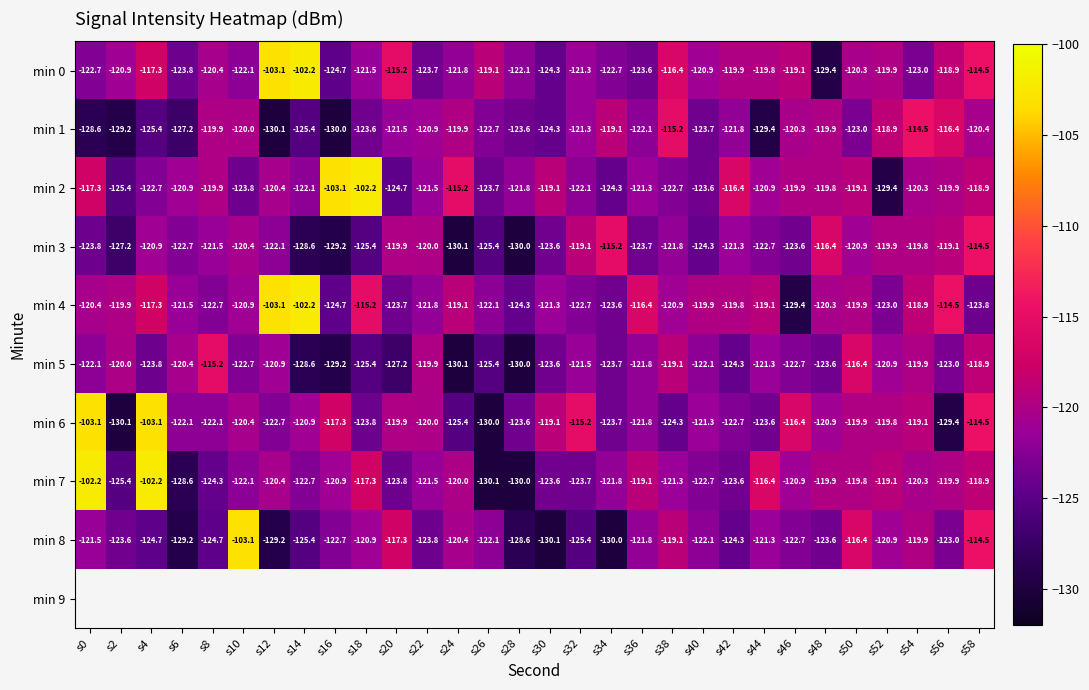

At which label does min 4 reach its peak?

s14